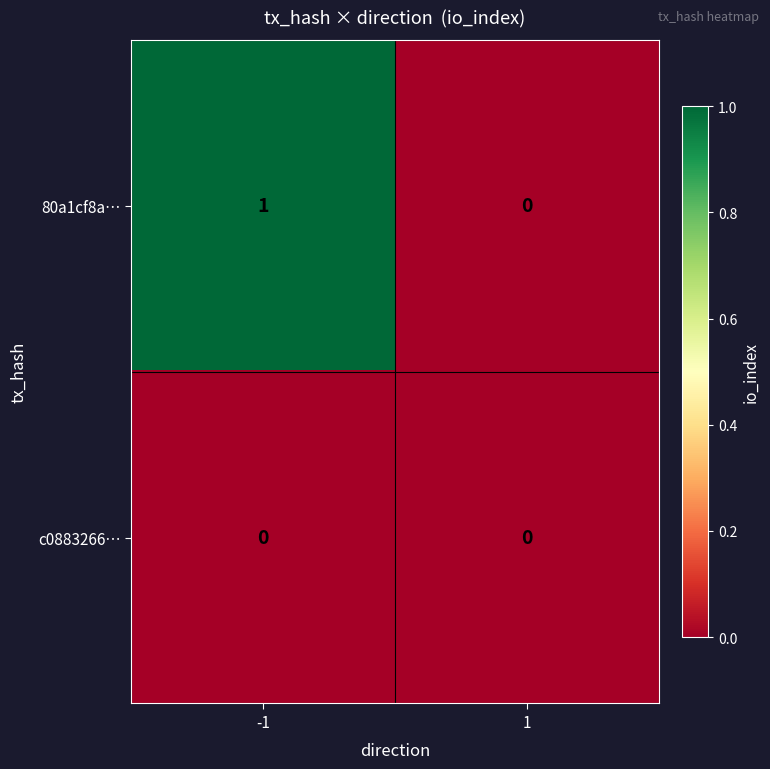

What is the spread (max minus min) of values at -1?

1